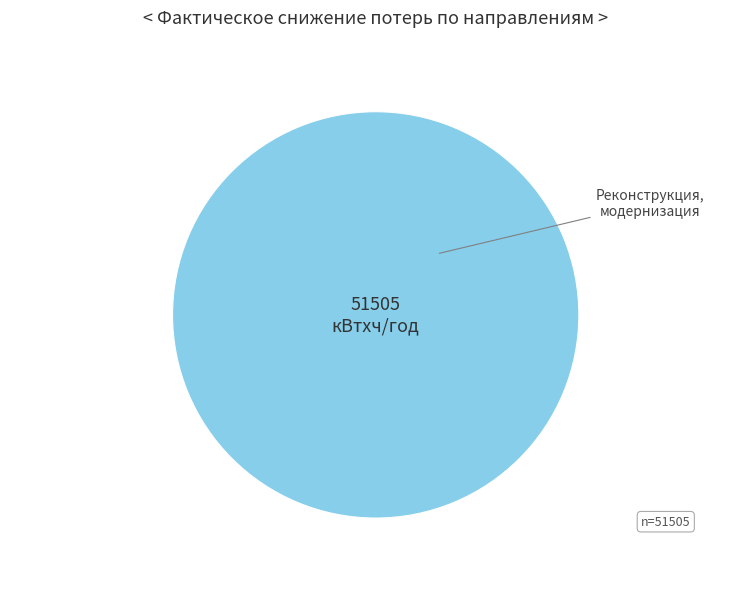

Is there a majority slice in this chart?

Yes